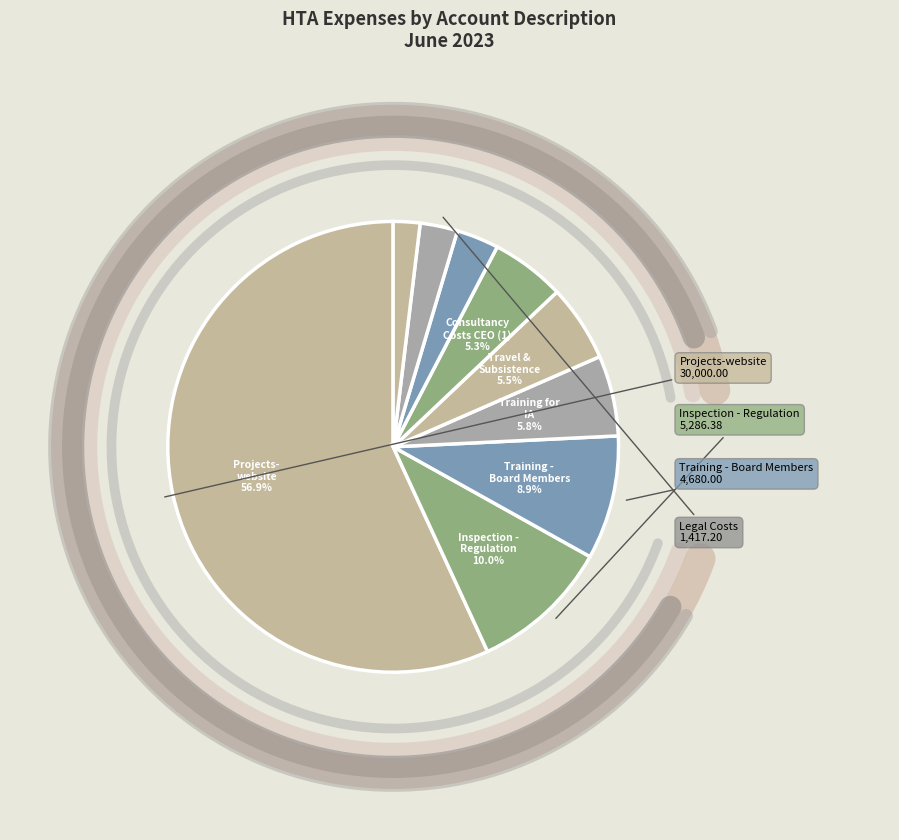

True or false: Consultancy Costs - CEO (1) accounts for 5% of the total.

True